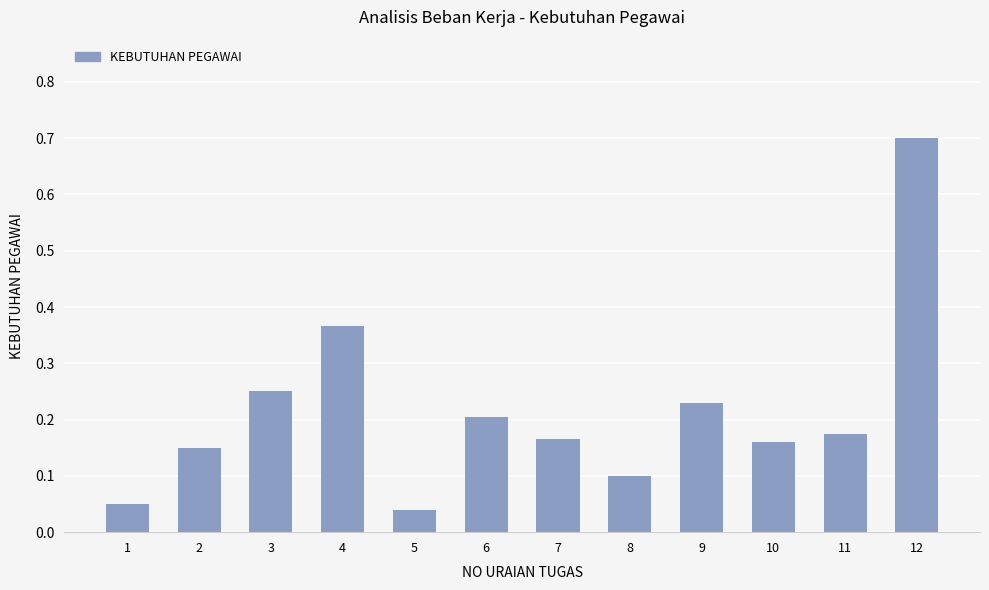

What is the difference between the maximum and minimum values?

0.7